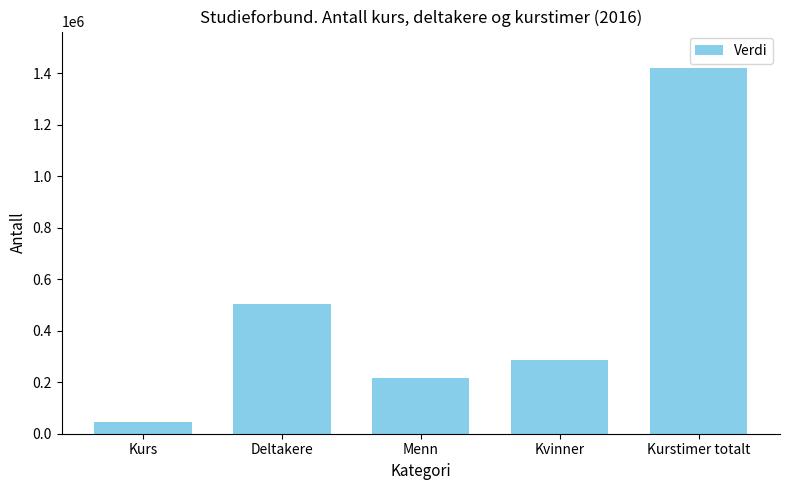

What is the label of the 1st bar from the left?

Kurs